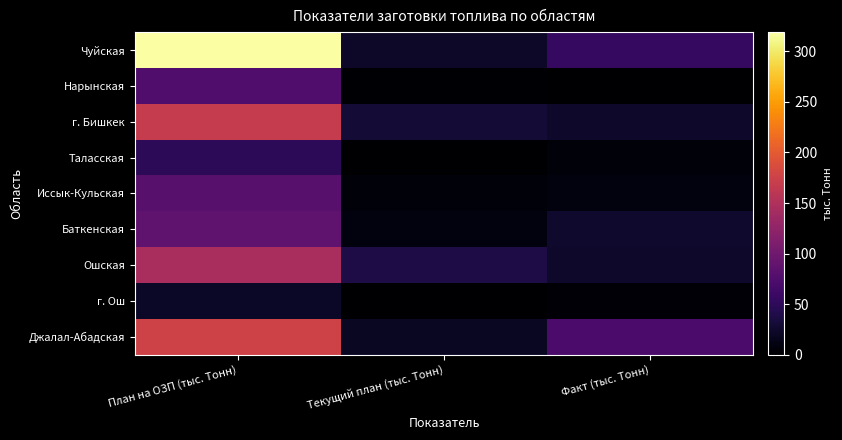

What is the spread (max minus min) of values at План на ОЗП (тыс. Тонн)?

297.5